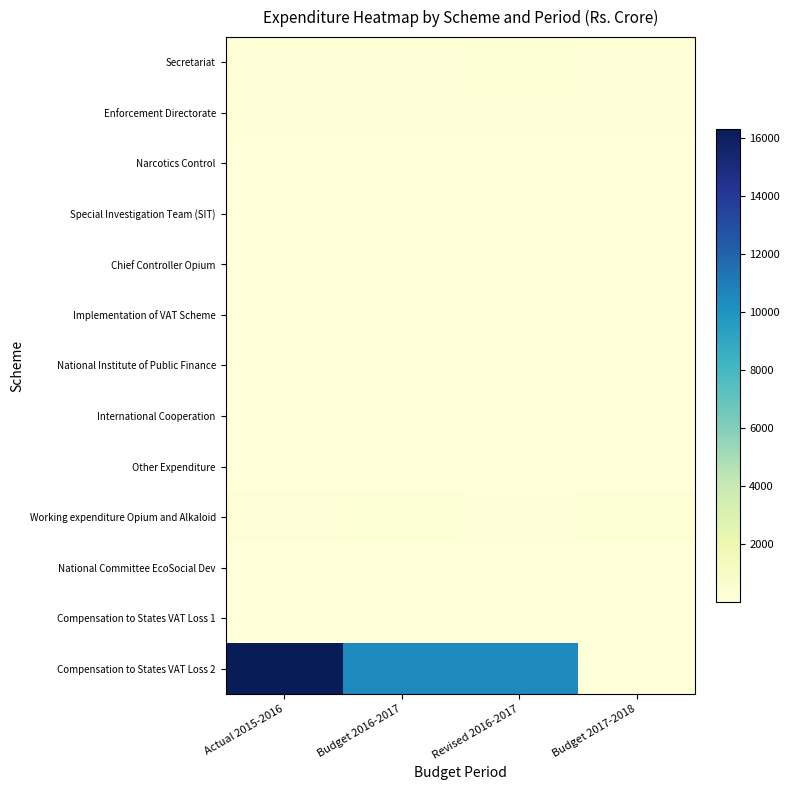

Which has a higher value, Budget 2016-2017 or Actual 2015-2016?

Budget 2016-2017